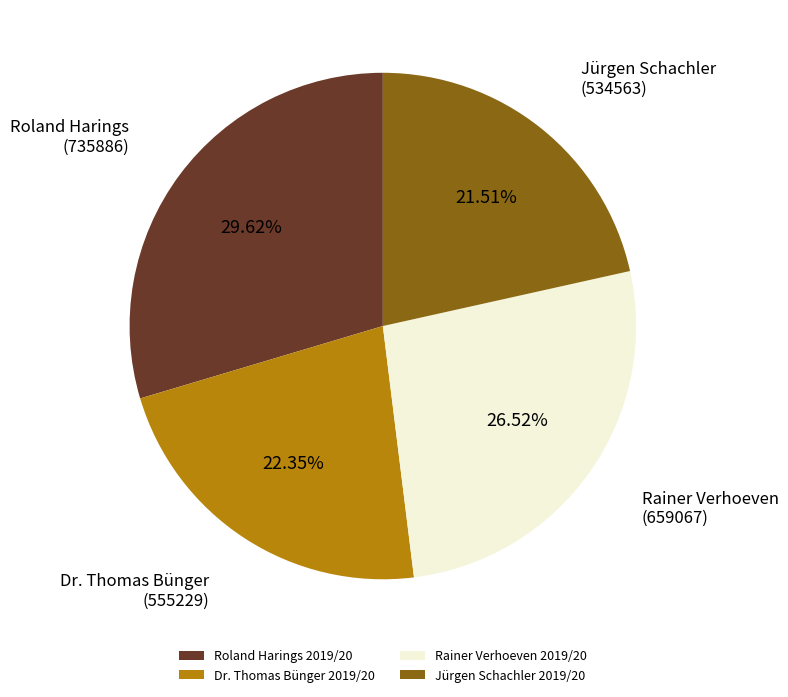

Which category has the smallest portion of the pie?

Jürgen Schachler 2019/20